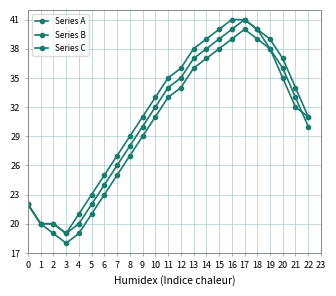

How many values in the Series B series are below 32?

11